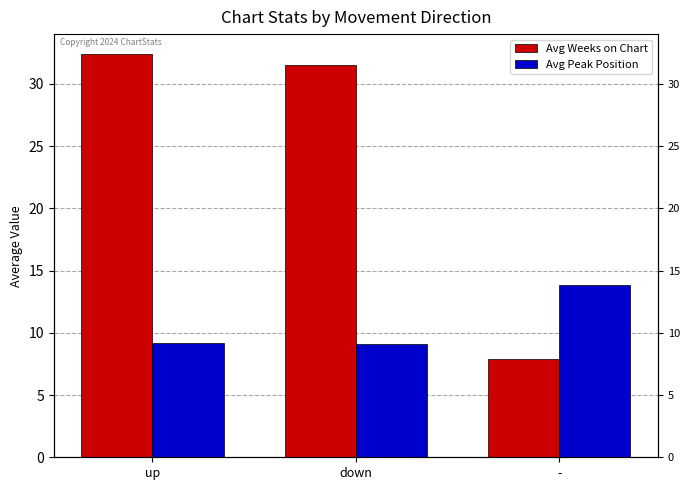

Rank the series by their maximum value, from highest to lowest.

Avg Weeks on Chart, Avg Peak Position